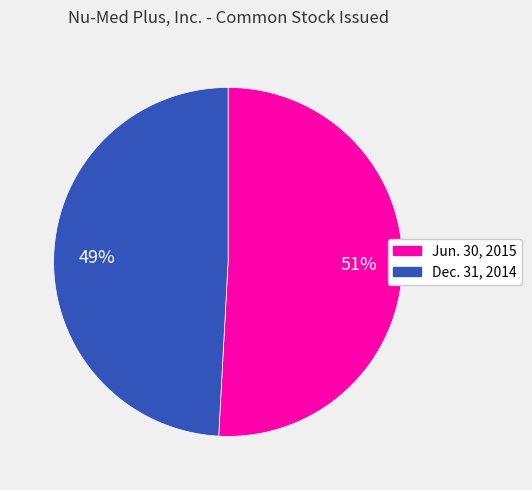

Between Dec. 31, 2014 and Jun. 30, 2015, which is larger?

Jun. 30, 2015